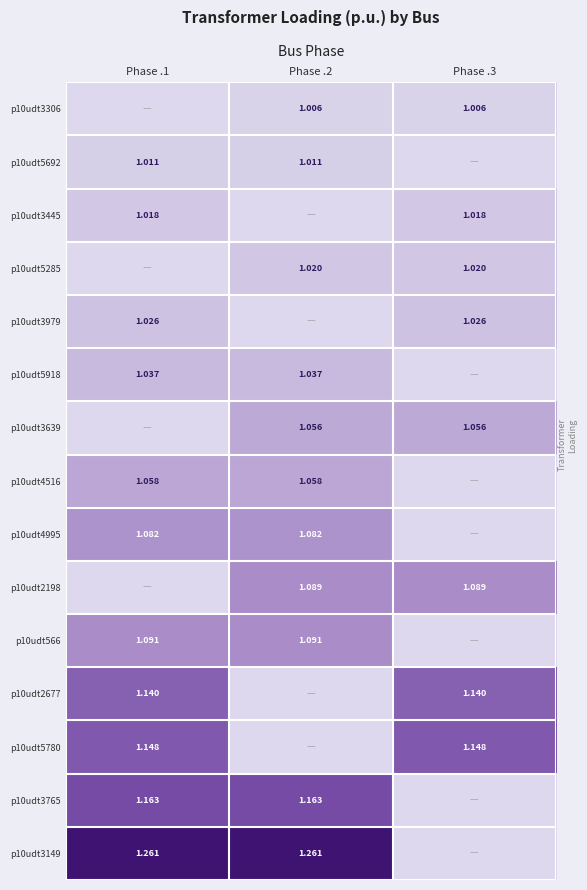

At which category is the sum across all series the highest?

Phase .1